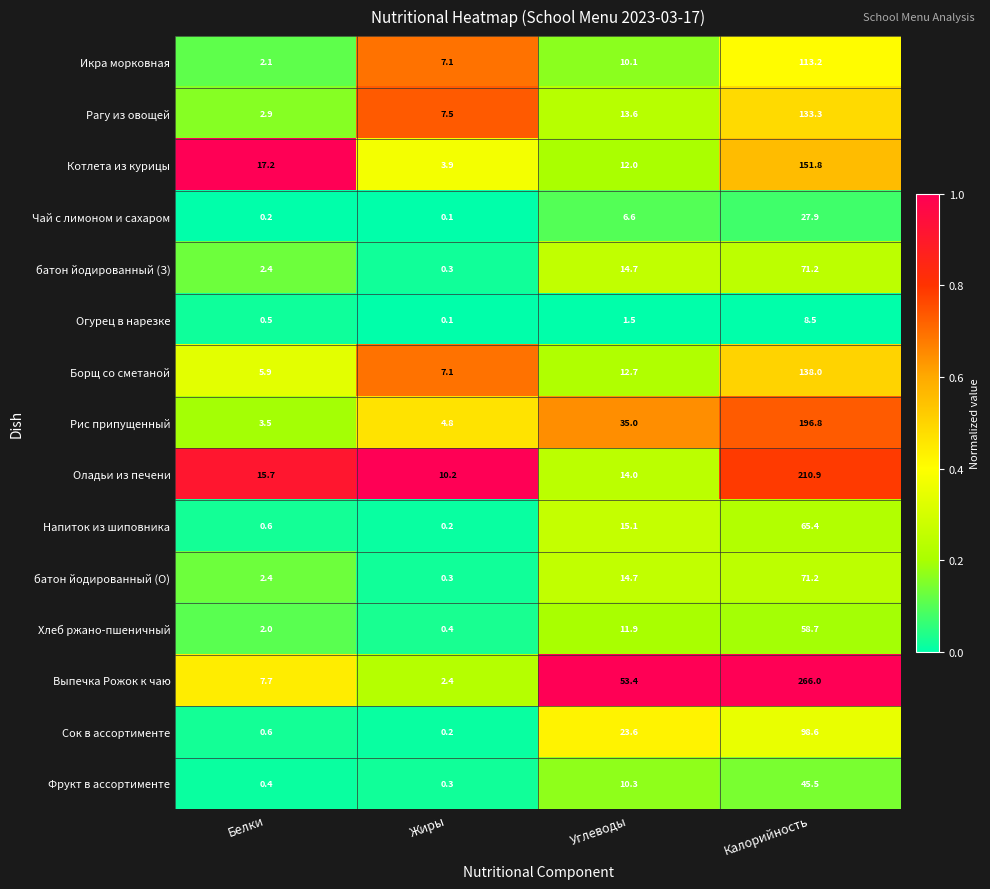

List the labels in order of Котлета из курицы value, largest first.

Калорийность, Белки, Углеводы, Жиры